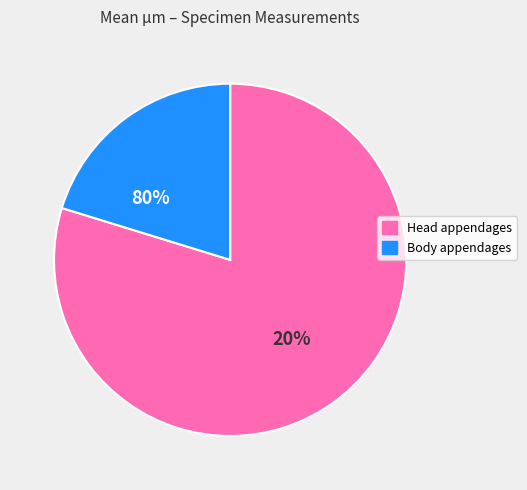

Does any single category account for the majority?

Yes